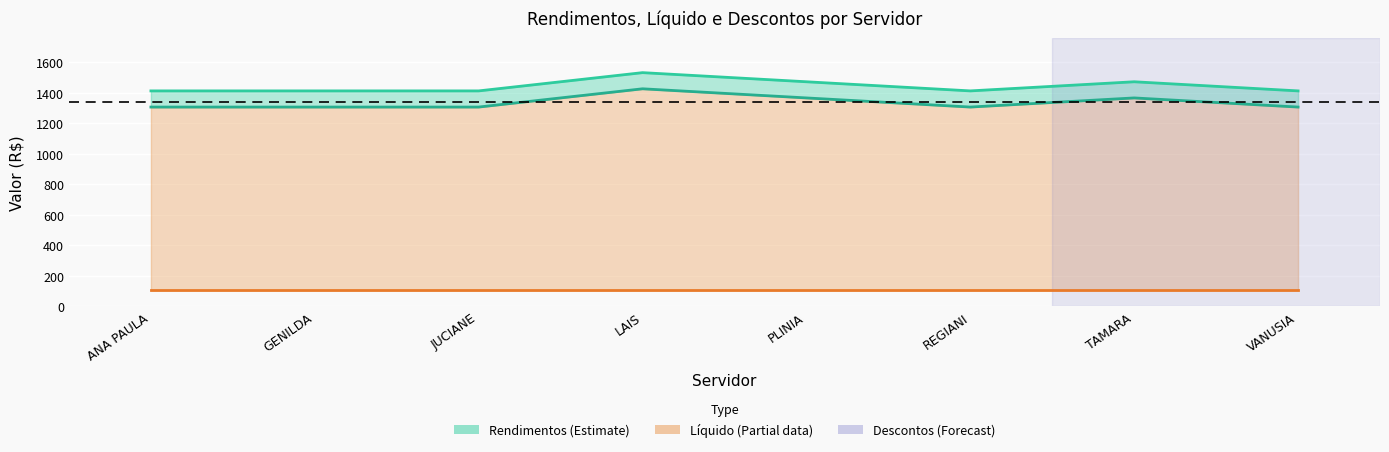

List the series in order of their peak value, lowest first.

Descontos, Líquido, Rendimentos